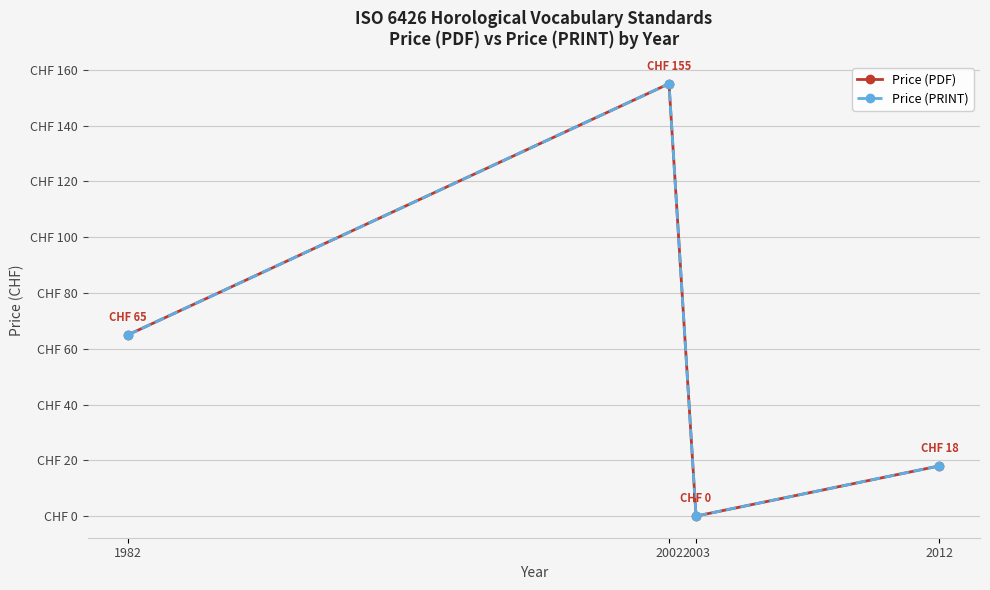

True or false: Price (PDF) and Price (PRINT) intersect in this chart.

False